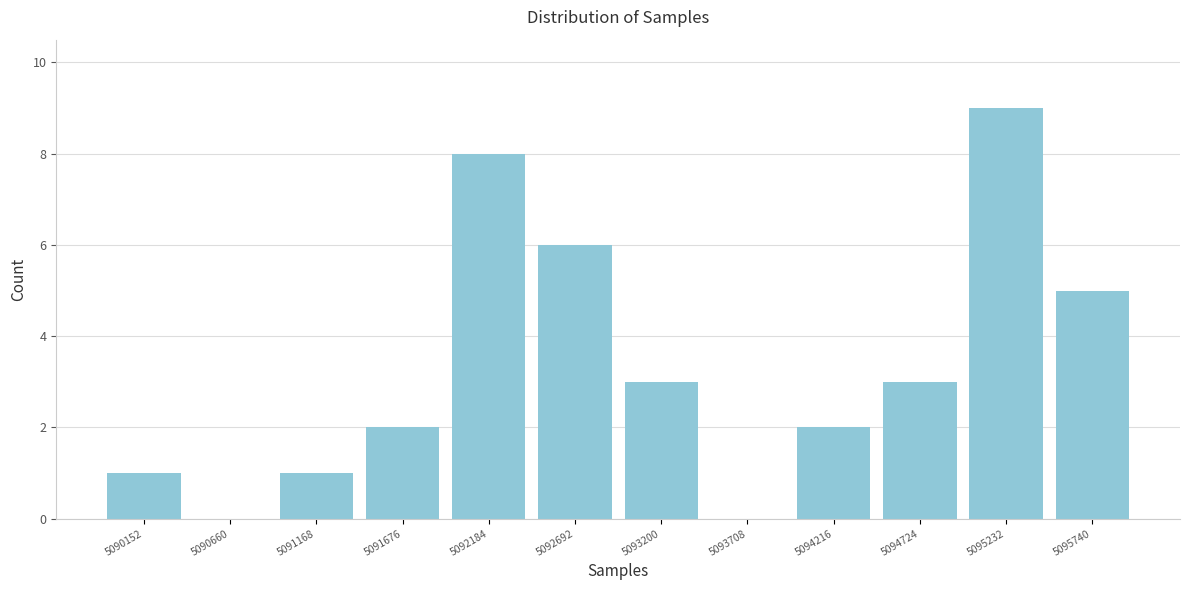

The value at 5094724 is 4. True or false?

False